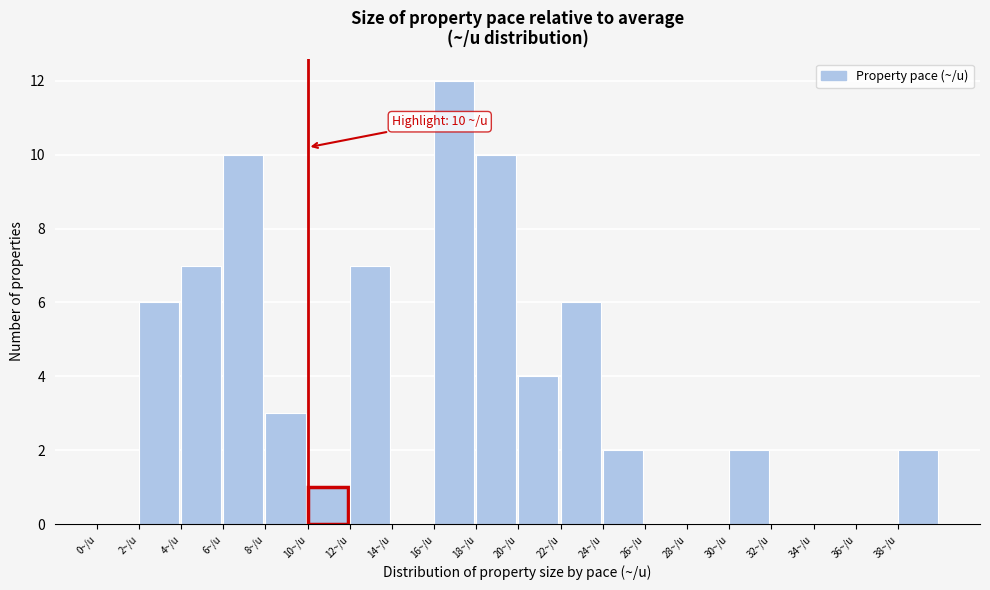

Over which range of the x-axis is the bar tallest?

16 to 18